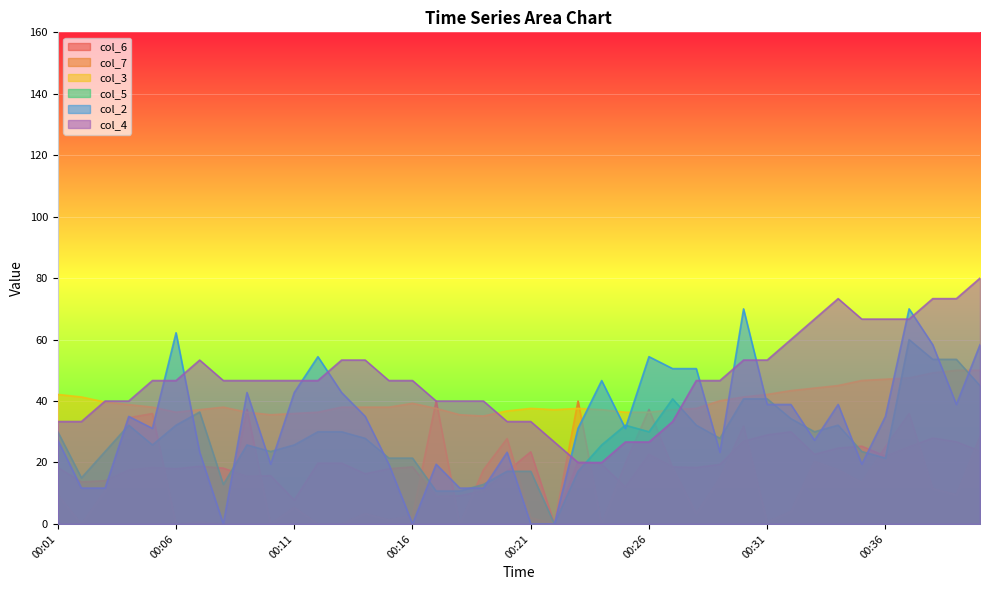

Rank the categories by col_5 value from lowest to highest.

00:22, 00:17, 00:18, 00:08, 00:19, 00:02, 00:20, 00:21, 00:23, 00:15, 00:16, 00:36, 00:03, 00:10, 00:35, 00:05, 00:09, 00:11, 00:24, 00:14, 00:29, 00:01, 00:12, 00:13, 00:26, 00:33, 00:04, 00:06, 00:25, 00:28, 00:34, 00:32, 00:07, 00:27, 00:30, 00:31, 00:40, 00:38, 00:39, 00:37